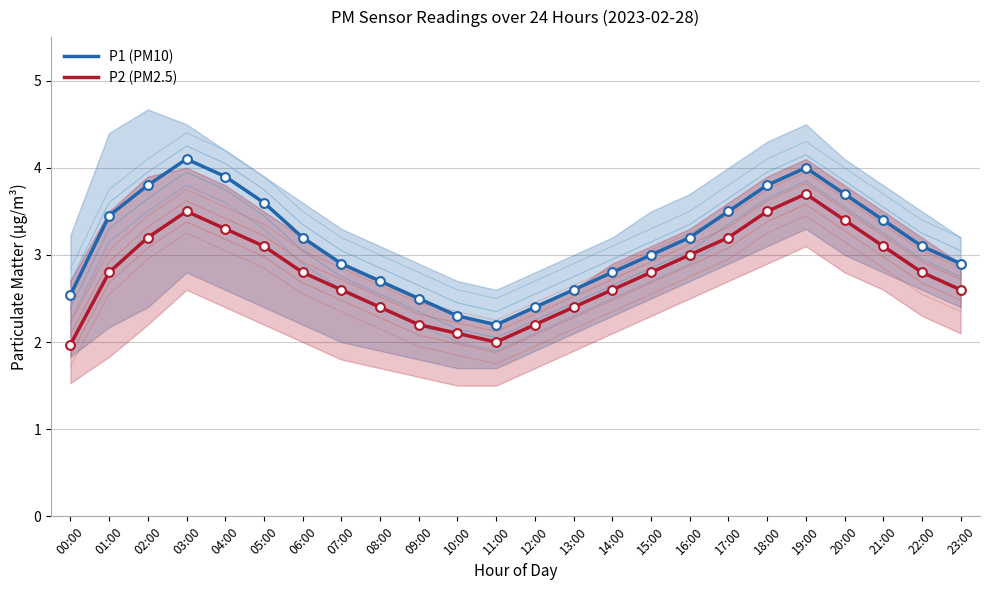

What is the total value across all series at 15:00?

5.8